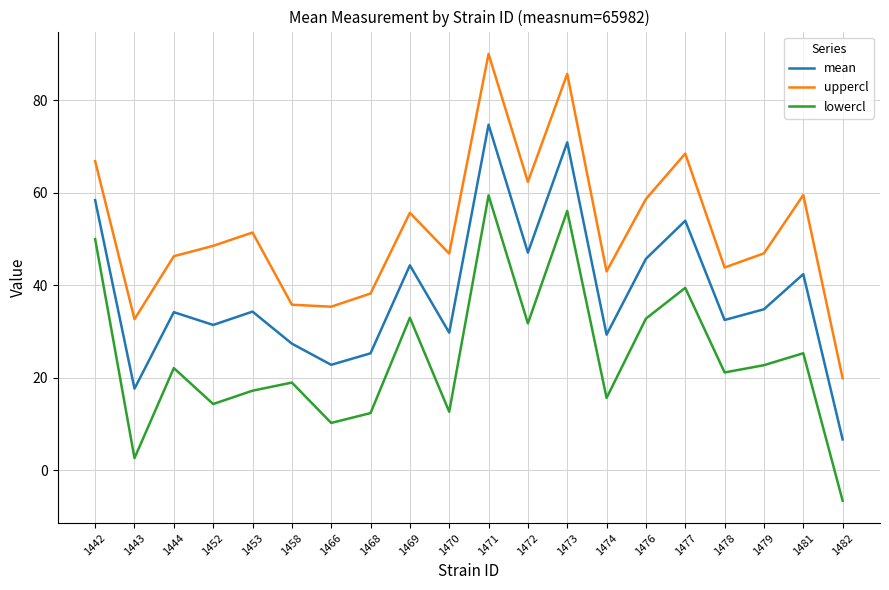

What is the sum of all uppercl values?

1035.4